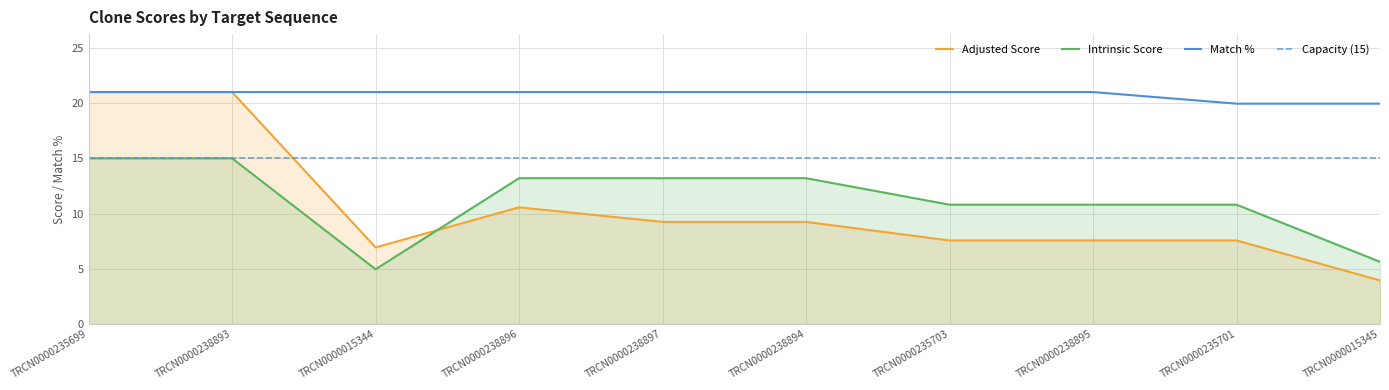

Reading left to right, transcribe all the data shown in this chart.

Adjusted Score: 21.0	21.0	6.9	10.6	9.2	9.2	7.6	7.6	7.6	3.9
Intrinsic Score: 15.0	15.0	5.0	13.2	13.2	13.2	10.8	10.8	10.8	5.6
Match %: 21.0	21.0	21.0	21.0	21.0	21.0	21.0	21.0	19.9	19.9